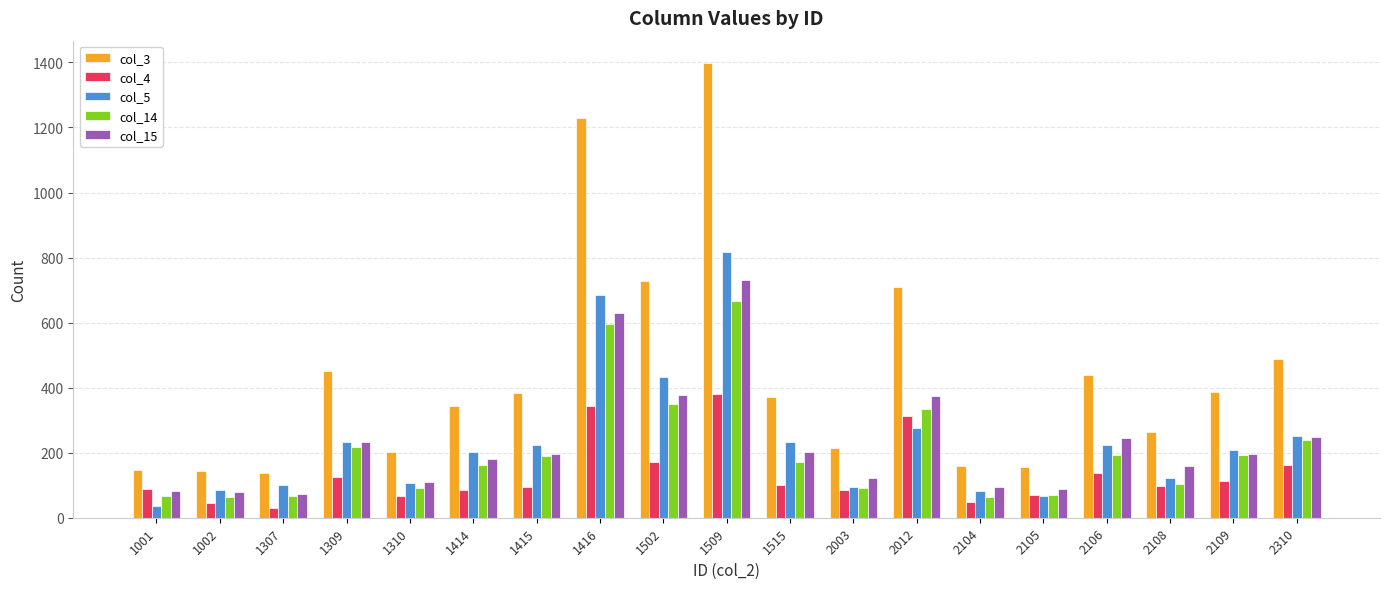

What is the difference between the maximum and minimum values in the col_3 series?

1258